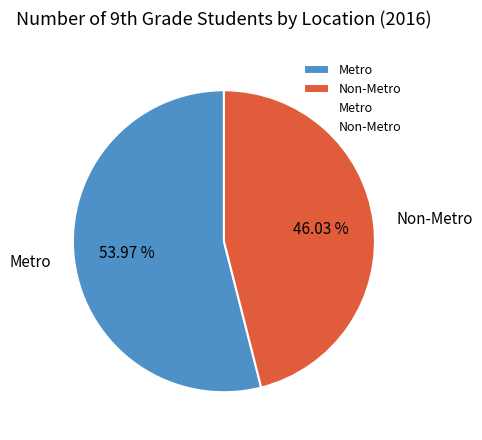

Rank the categories by value from highest to lowest.

Metro, Non-Metro